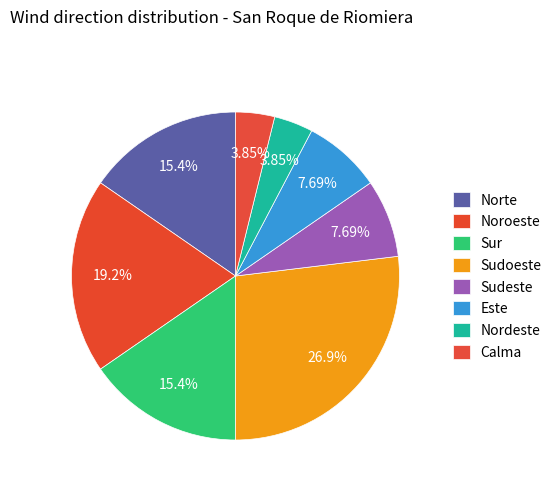

Which has a higher value, Noroeste or Sur?

Noroeste